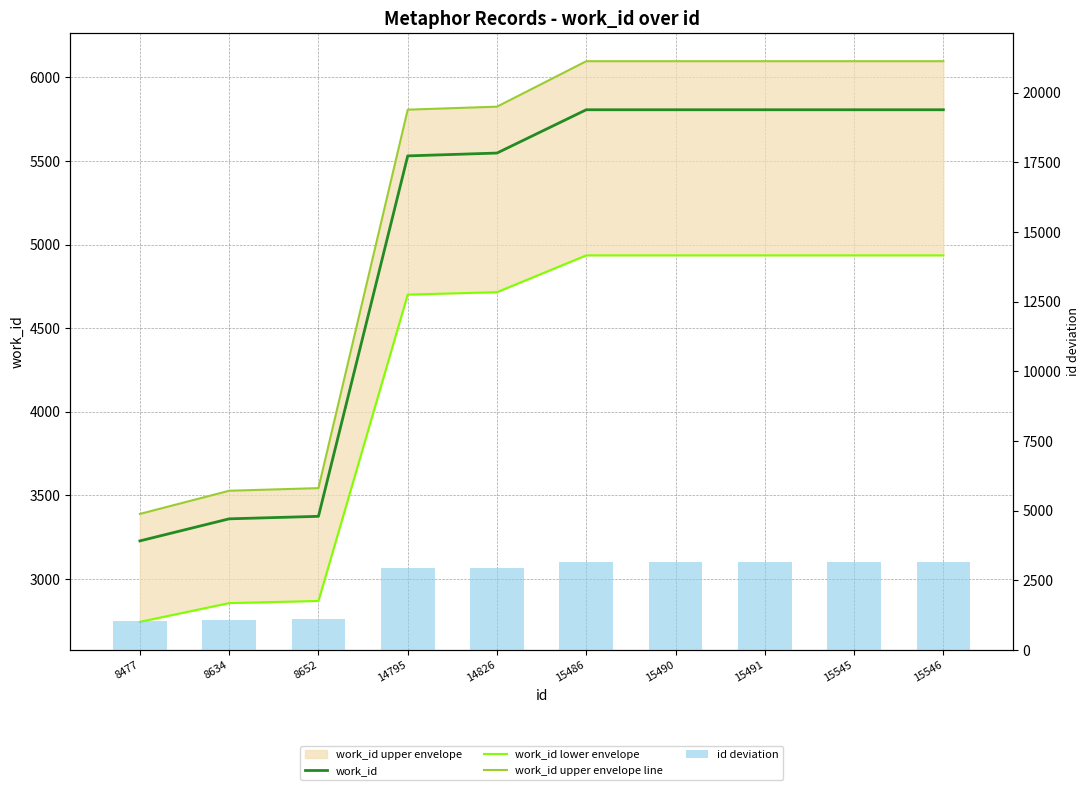

Reading left to right, transcribe all the data shown in this chart.

work_id: 3228.0	3360.0	3375.0	5531.0	5548.0	5807.0	5807.0	5807.0	5807.0	5807.0
work_id lower envelope: 2743.8	2856.0	2868.8	4701.3	4715.8	4935.9	4935.9	4935.9	4935.9	4935.9
work_id upper envelope line: 3389.4	3528.0	3543.8	5807.6	5825.4	6097.4	6097.4	6097.4	6097.4	6097.4
id deviation: 1040.8	1087.9	1093.3	2936.2	2945.5	3143.5	3144.7	3145.0	3161.2	3161.5